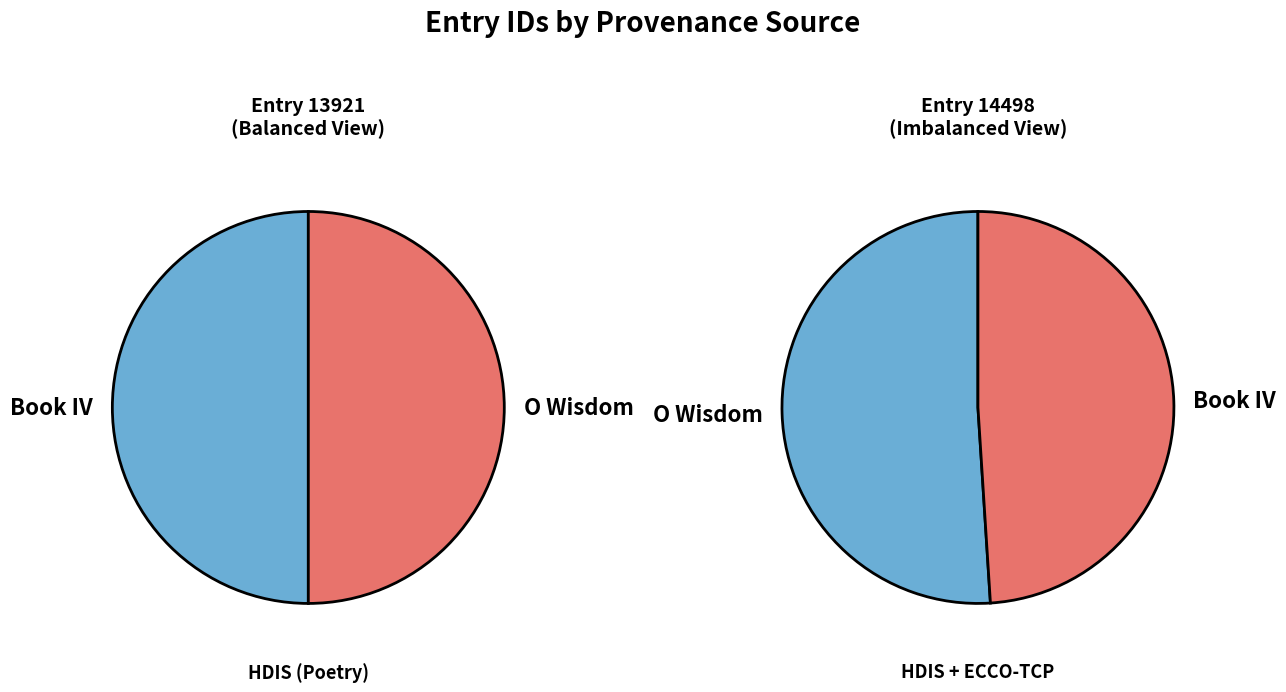

What percentage is NOT represented by O Wisdom?

49.0%